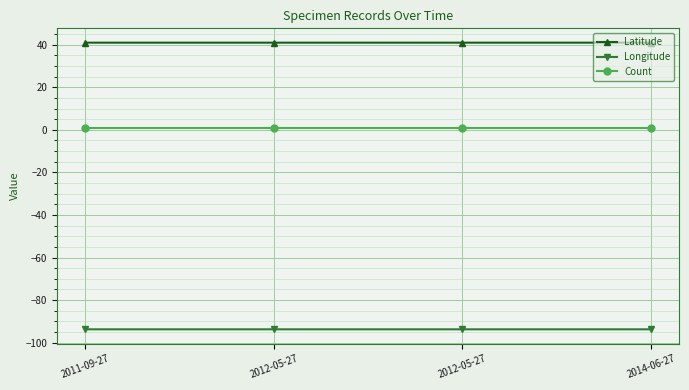

Between 2012-05-27 and 2014-06-27, which series saw the biggest shift?

Longitude